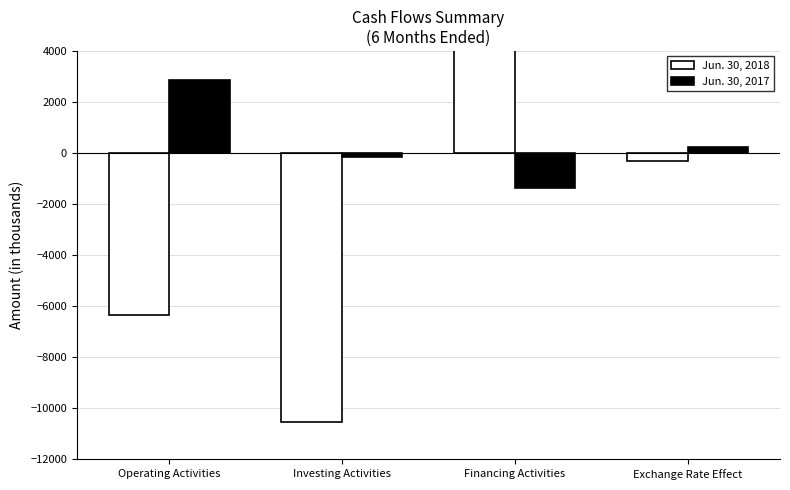

Is it true that Jun. 30, 2018 equals -199 at Exchange Rate Effect?

False